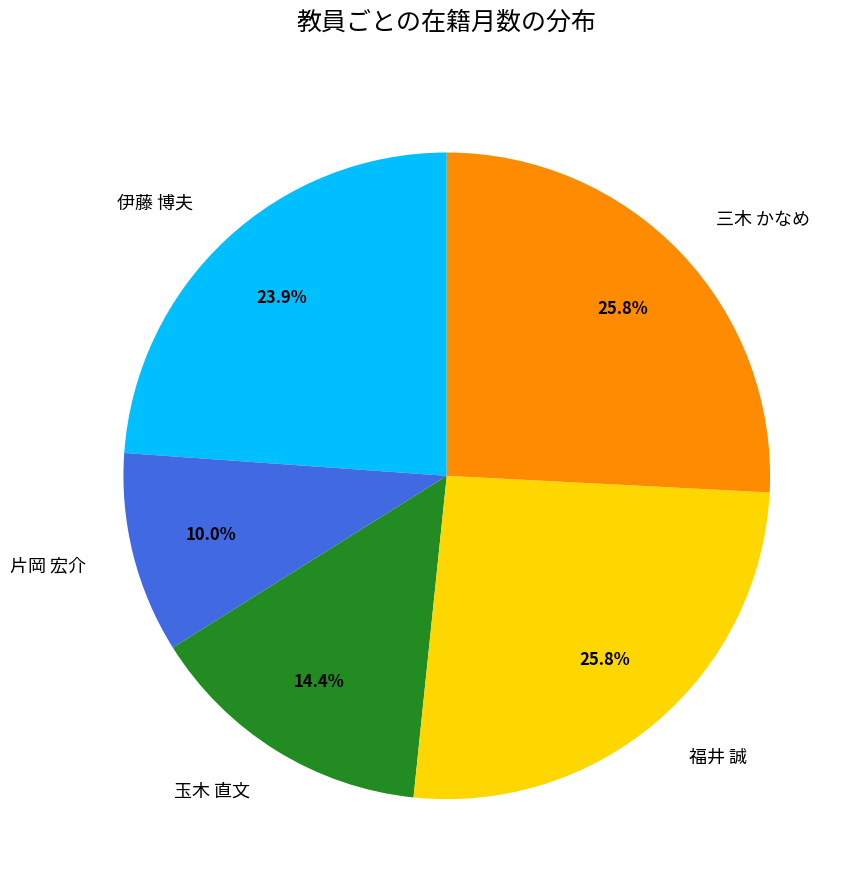

To the nearest percent, what portion does 福井 誠 represent?

26%